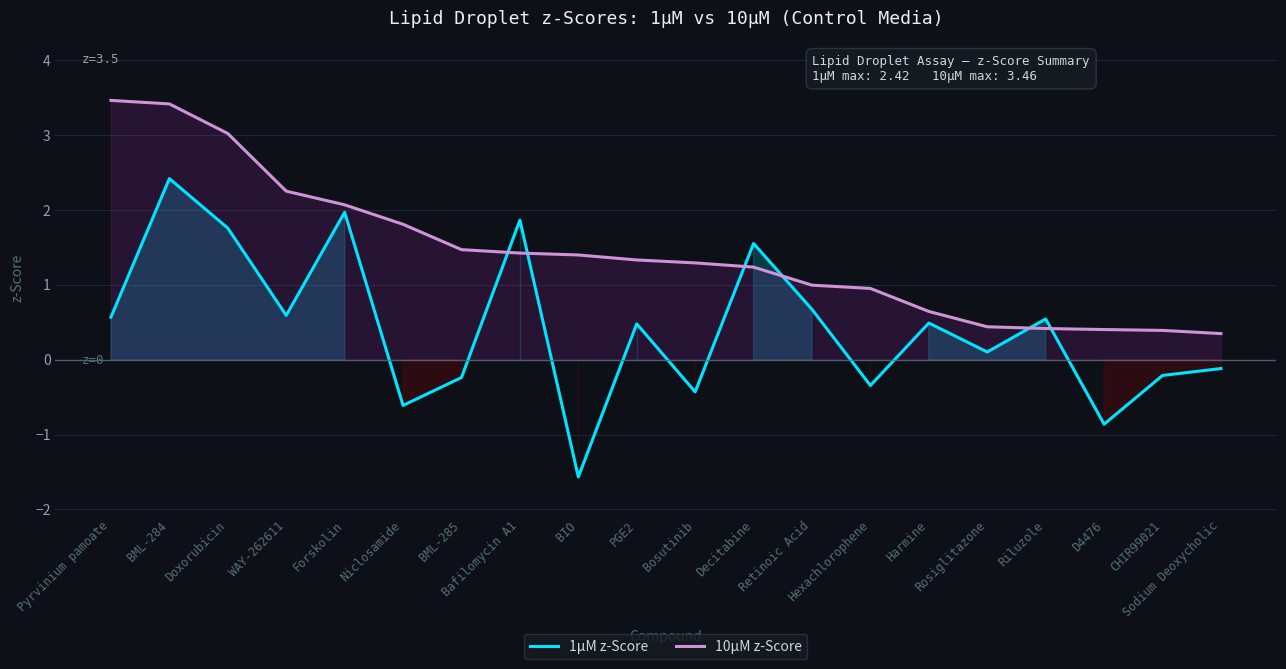

How many data points does each series have?

20